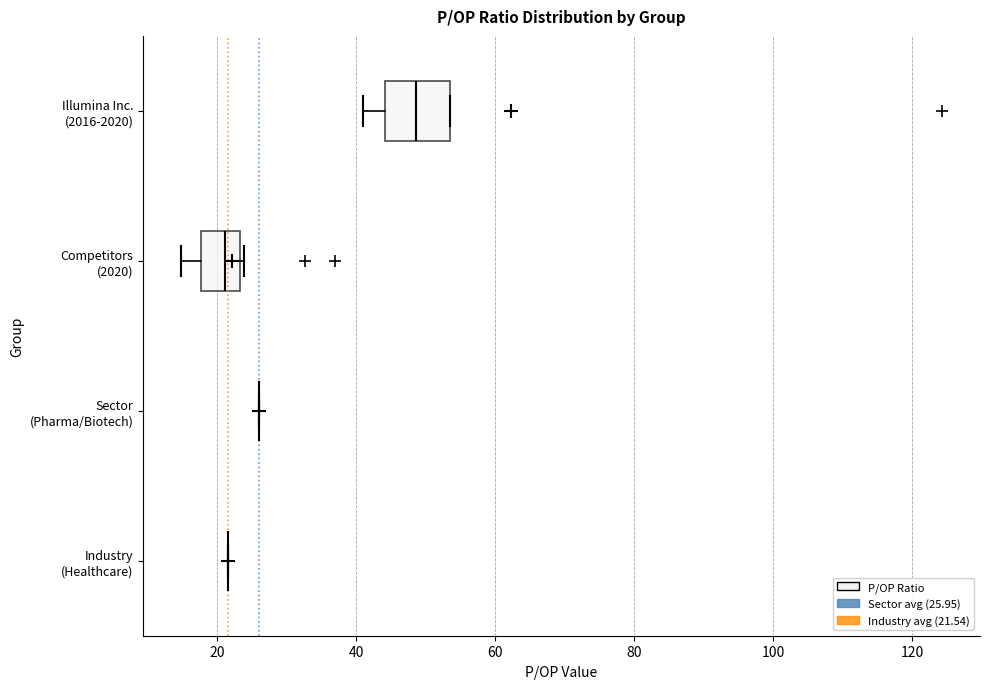

Which box is the widest, from its left edge to its right edge?

Illumina Inc. (2016-2020)